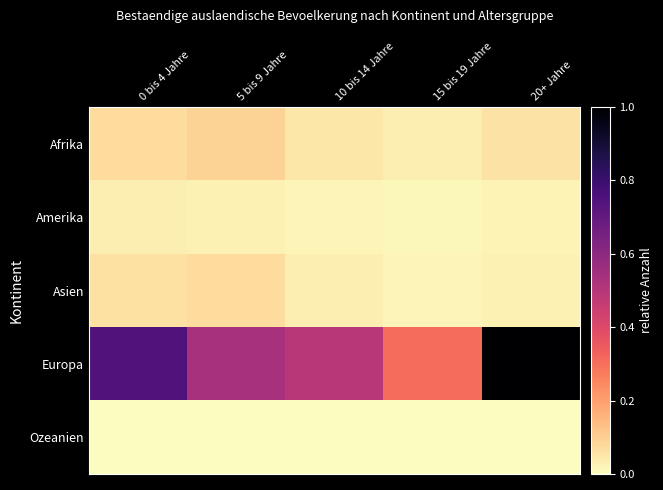

Reading left to right, what are all the values shown in this chart?

Afrika: 0 bis 4 Jahre=0.1	5 bis 9 Jahre=0.1	10 bis 14 Jahre=0.0	15 bis 19 Jahre=0.0	20+ Jahre=0.1
Amerika: 0 bis 4 Jahre=0.0	5 bis 9 Jahre=0.0	10 bis 14 Jahre=0.0	15 bis 19 Jahre=0.0	20+ Jahre=0.0
Asien: 0 bis 4 Jahre=0.1	5 bis 9 Jahre=0.1	10 bis 14 Jahre=0.0	15 bis 19 Jahre=0.0	20+ Jahre=0.0
Europa: 0 bis 4 Jahre=0.7	5 bis 9 Jahre=0.5	10 bis 14 Jahre=0.5	15 bis 19 Jahre=0.3	20+ Jahre=1.0
Ozeanien: 0 bis 4 Jahre=0.0	5 bis 9 Jahre=0.0	10 bis 14 Jahre=0.0	15 bis 19 Jahre=0.0	20+ Jahre=0.0